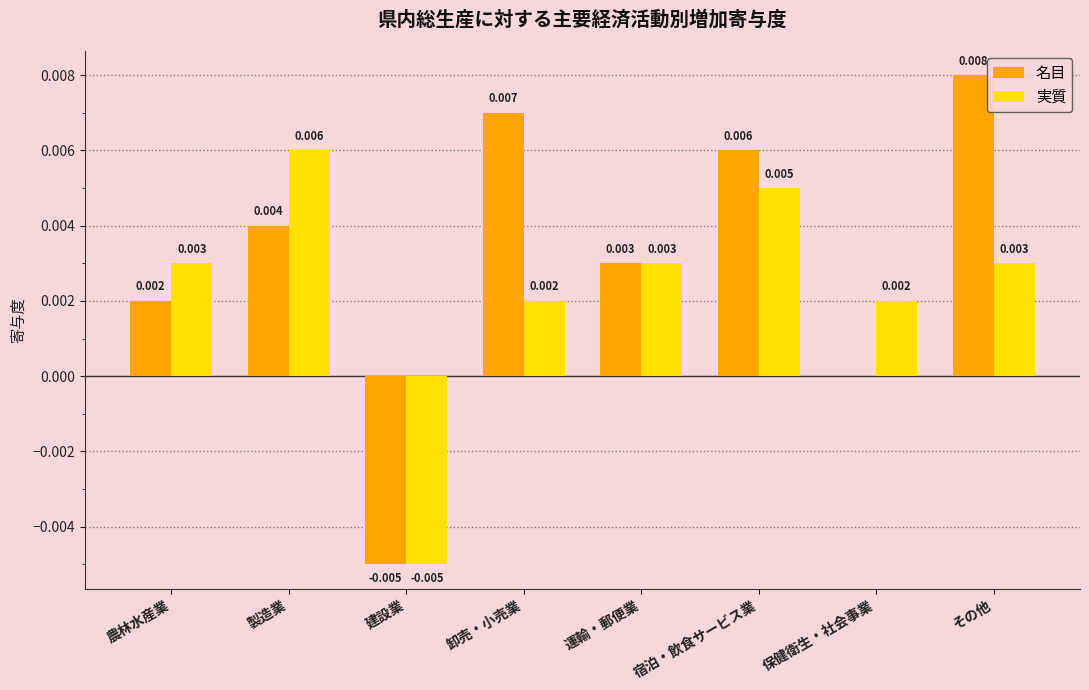

Count the 名目 values in the range 0 to 1.

7